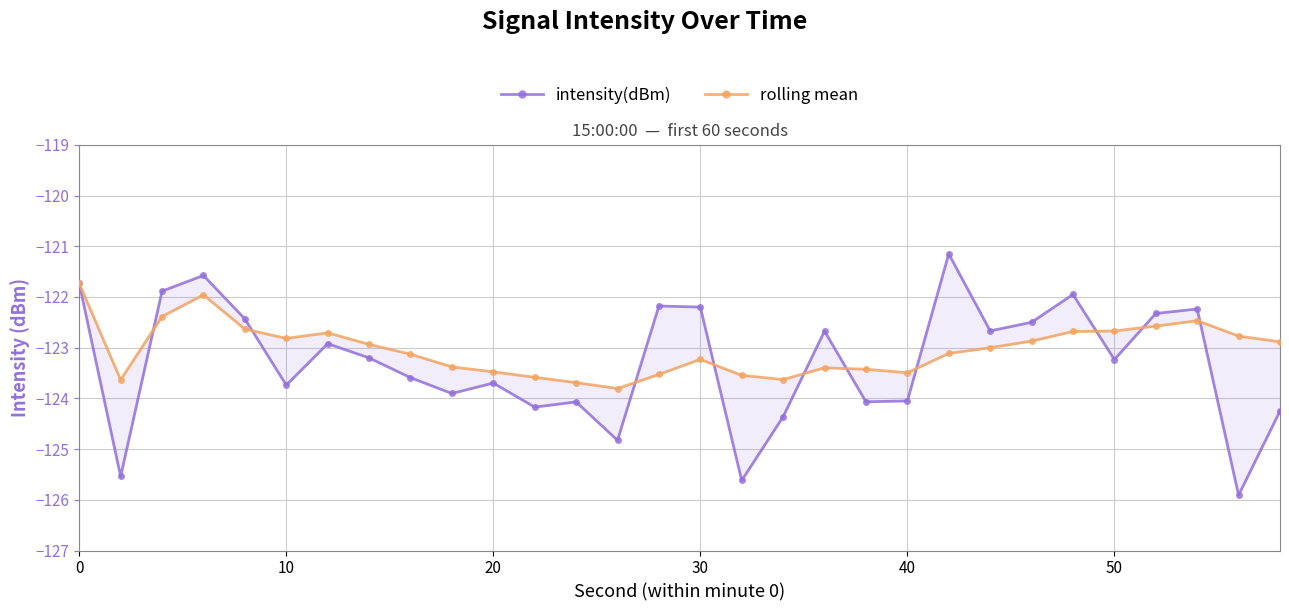

What is the difference between the maximum and minimum values in the rolling mean series?

2.1